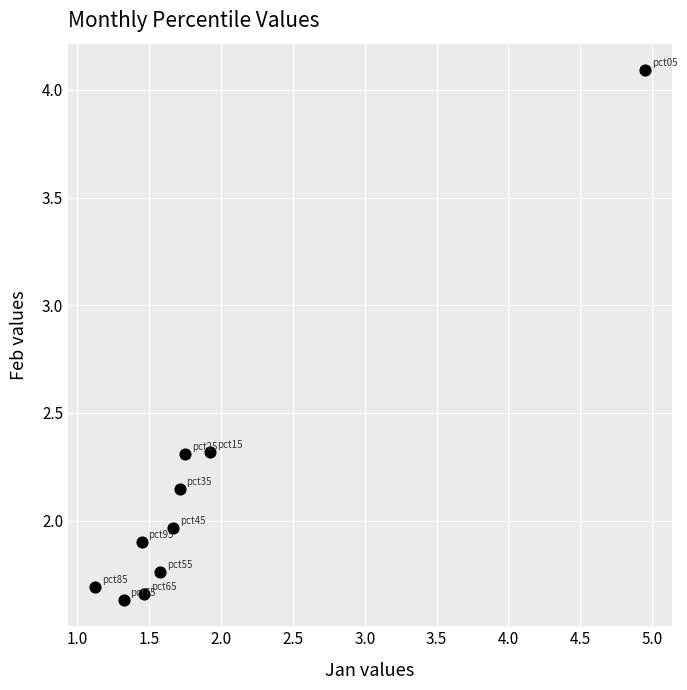

What is the average X value?

1.9